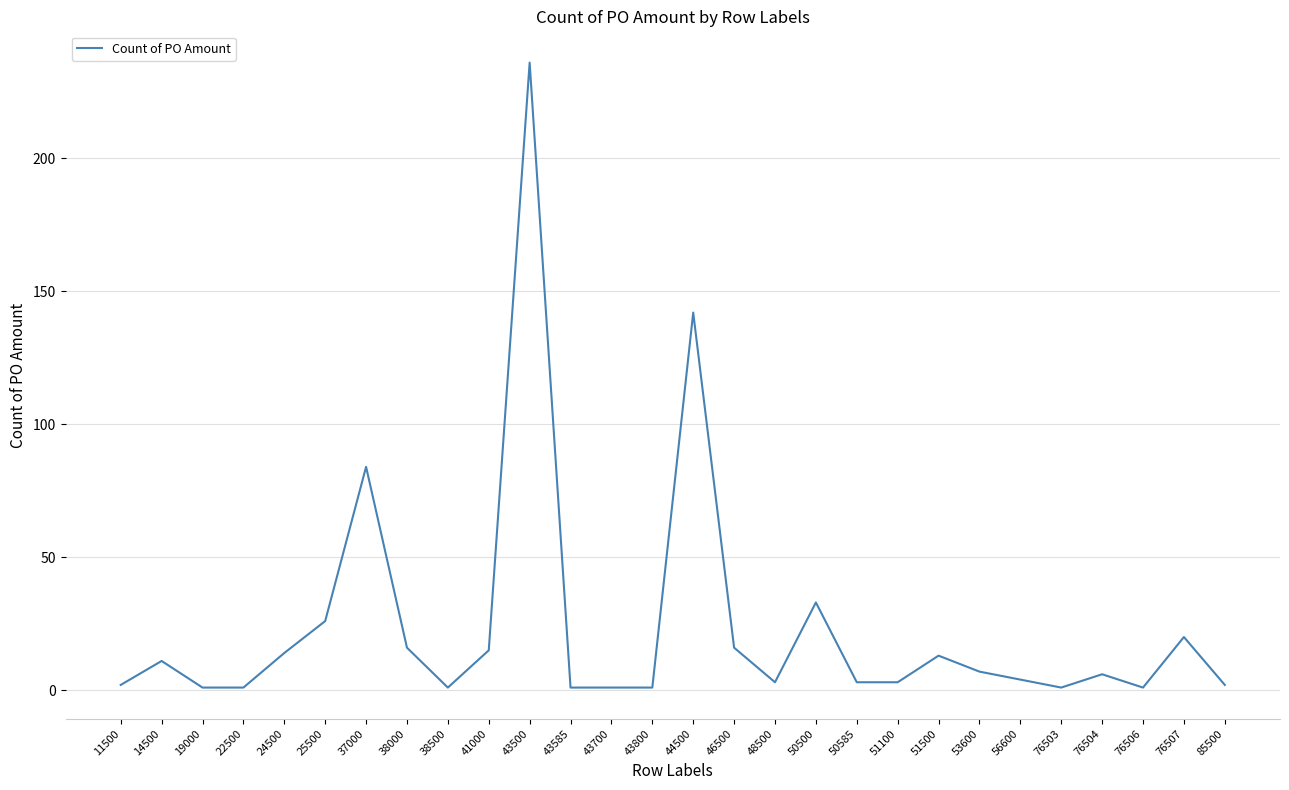

How many lines are shown in the chart?

1